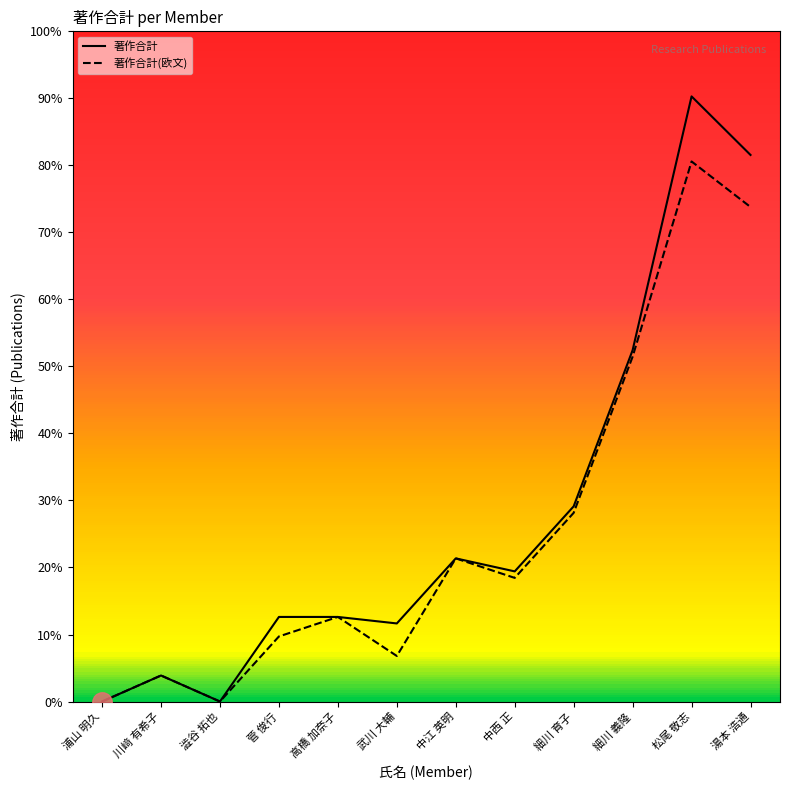

True or false: 著作合計 and 著作合計(欧文) intersect in this chart.

False